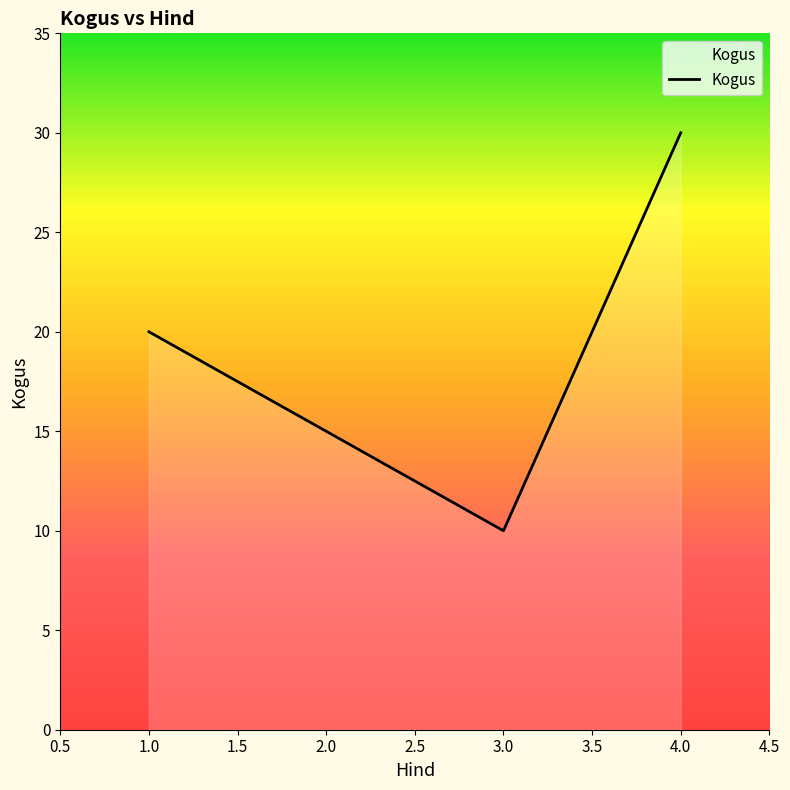

True or false: there are more than 1 points higher than both neighbors.

False